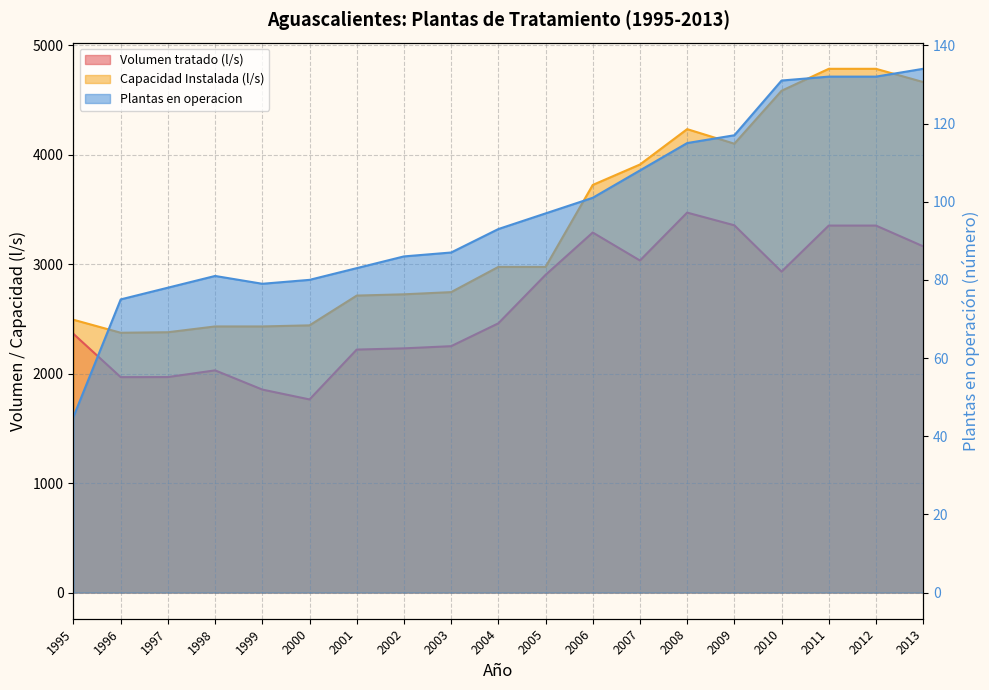

Does the chart display data point markers on the line(s)?

No